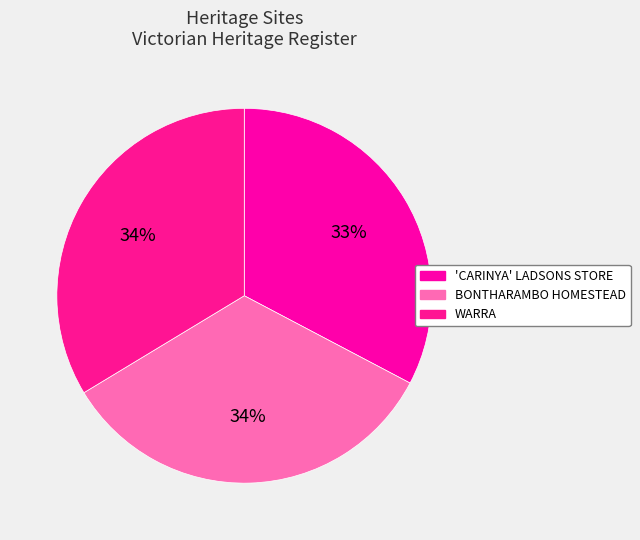

To the nearest percent, what portion does BONTHARAMBO HOMESTEAD represent?

34%